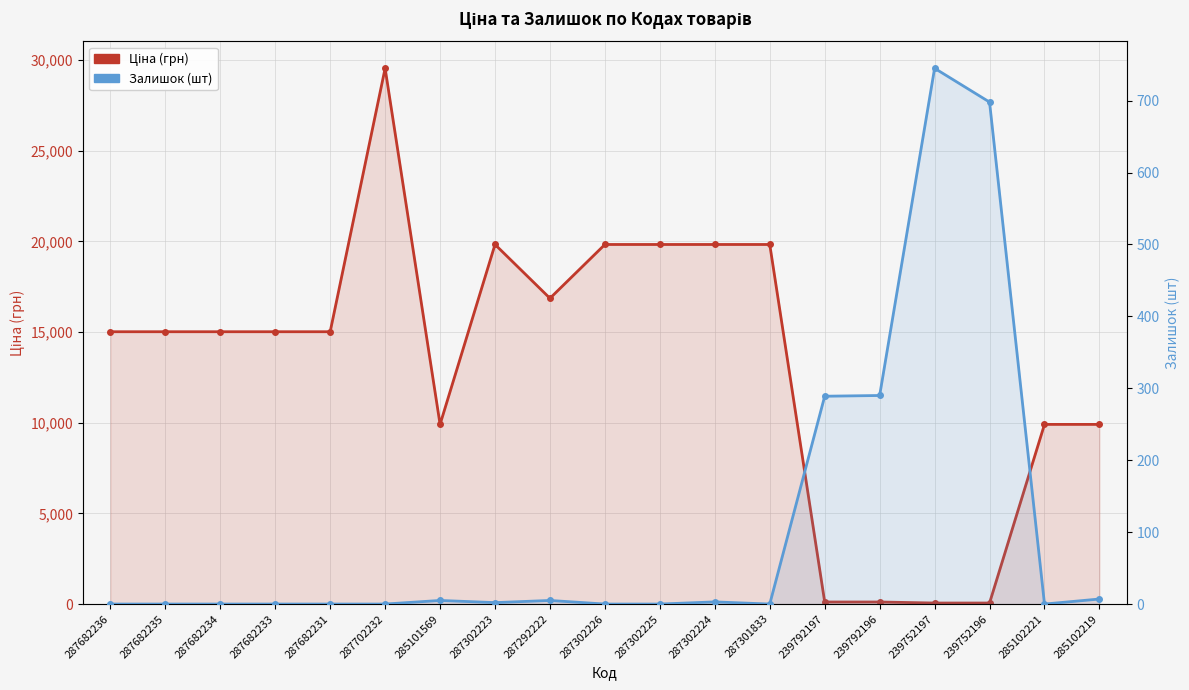

How many interior local peaks does the Ціна series have?

2